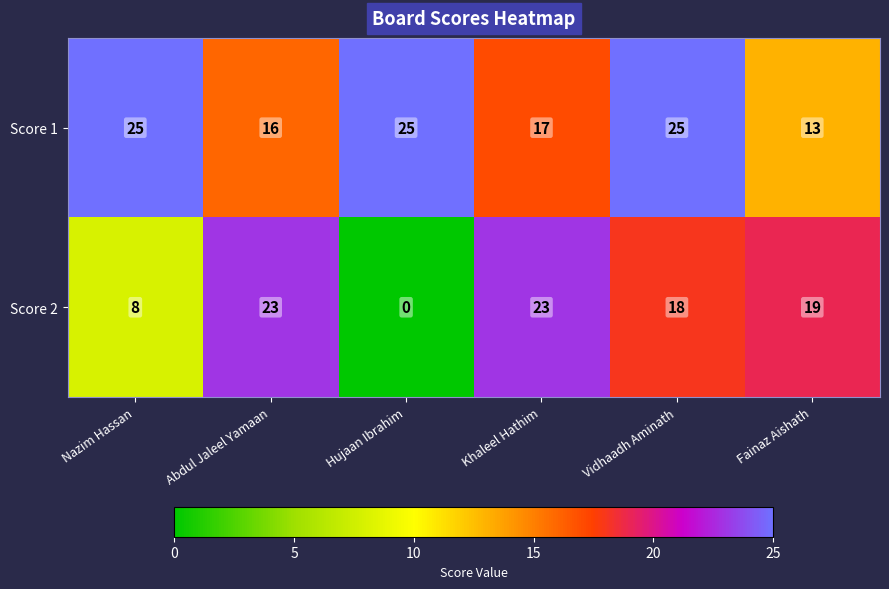

At which category does the chart reach its minimum across all series?

Hujaan Ibrahim